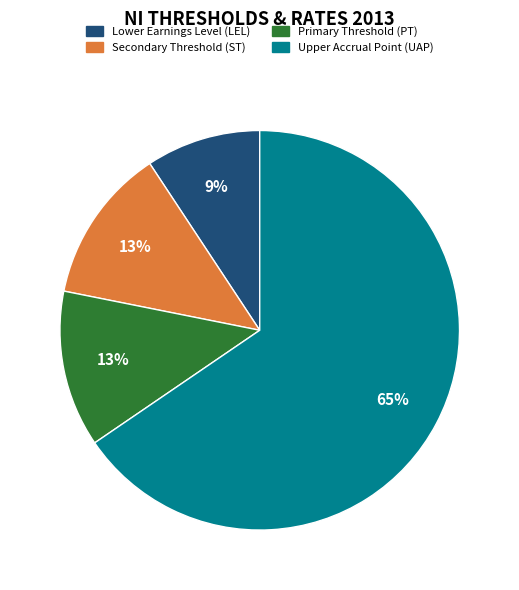

To the nearest percent, what is the difference between the largest and smallest slice percentages?

56%